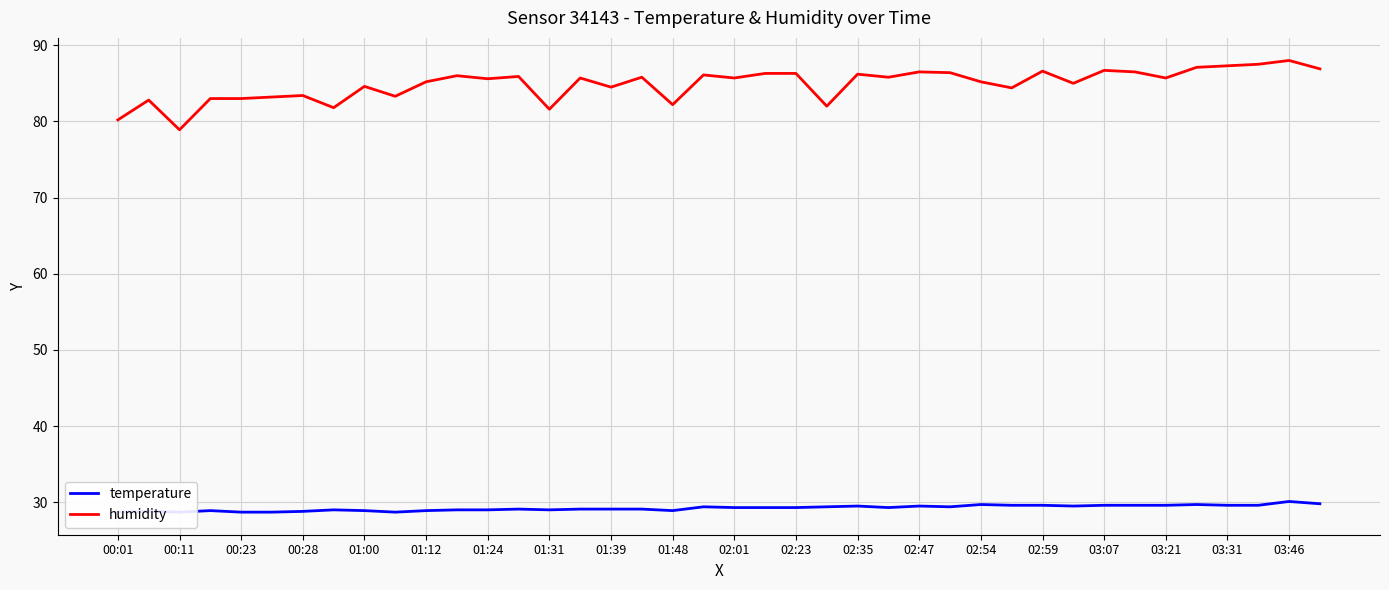

Is this an area chart (filled region under the line)?

No